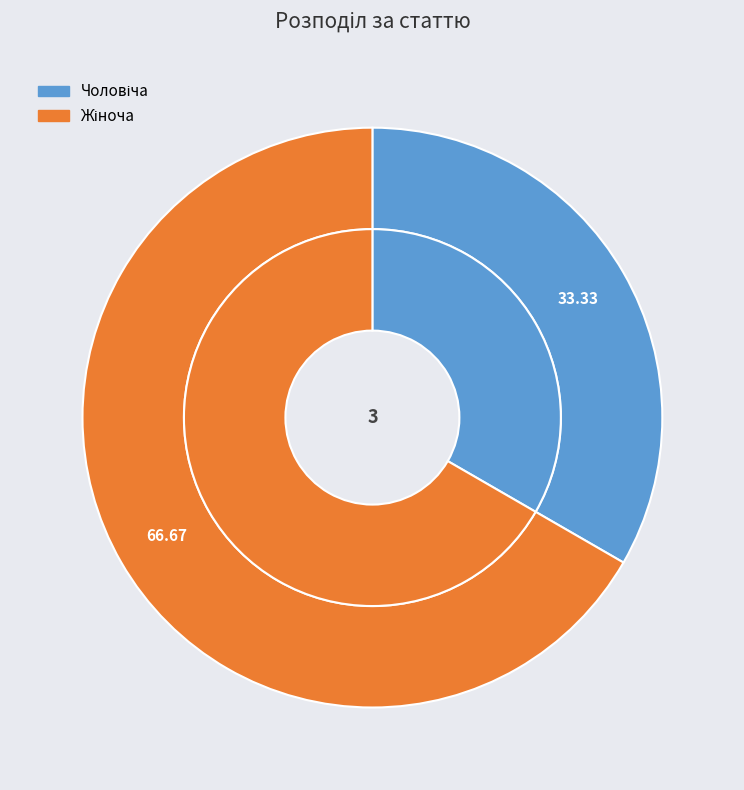

Combined, what portion of the pie is Чоловіча and Жіноча?

100.0%